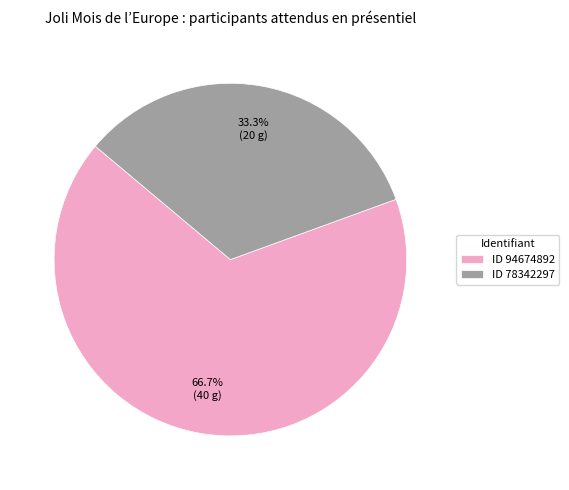

Is the sum of ID 78342297 and ID 94674892 greater than half?

Yes